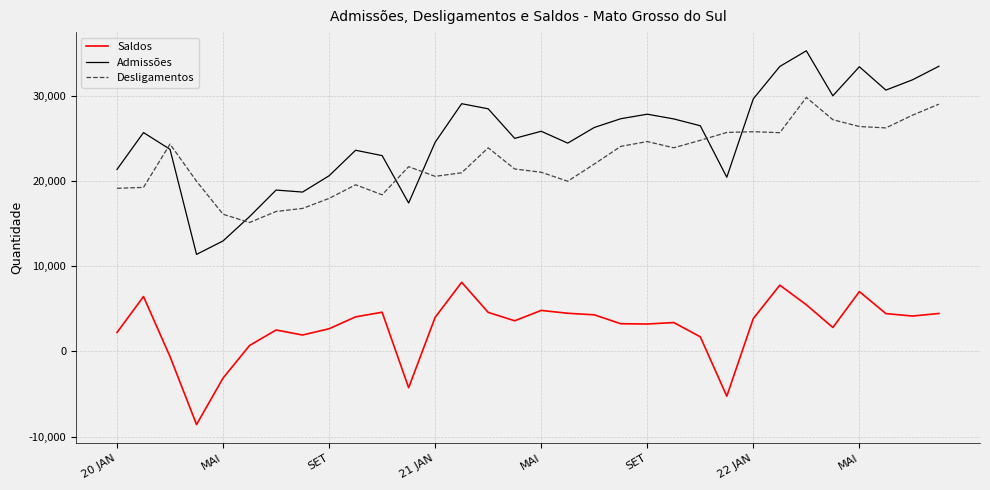

Which series has the largest total across all categories?

Admissões